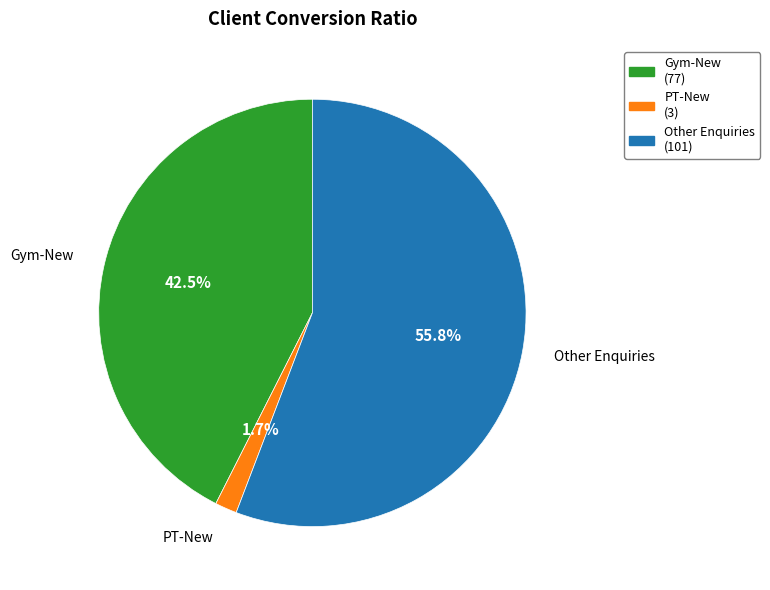

Combined, what portion of the pie is Other Enquiries and Gym-New?

98.3%